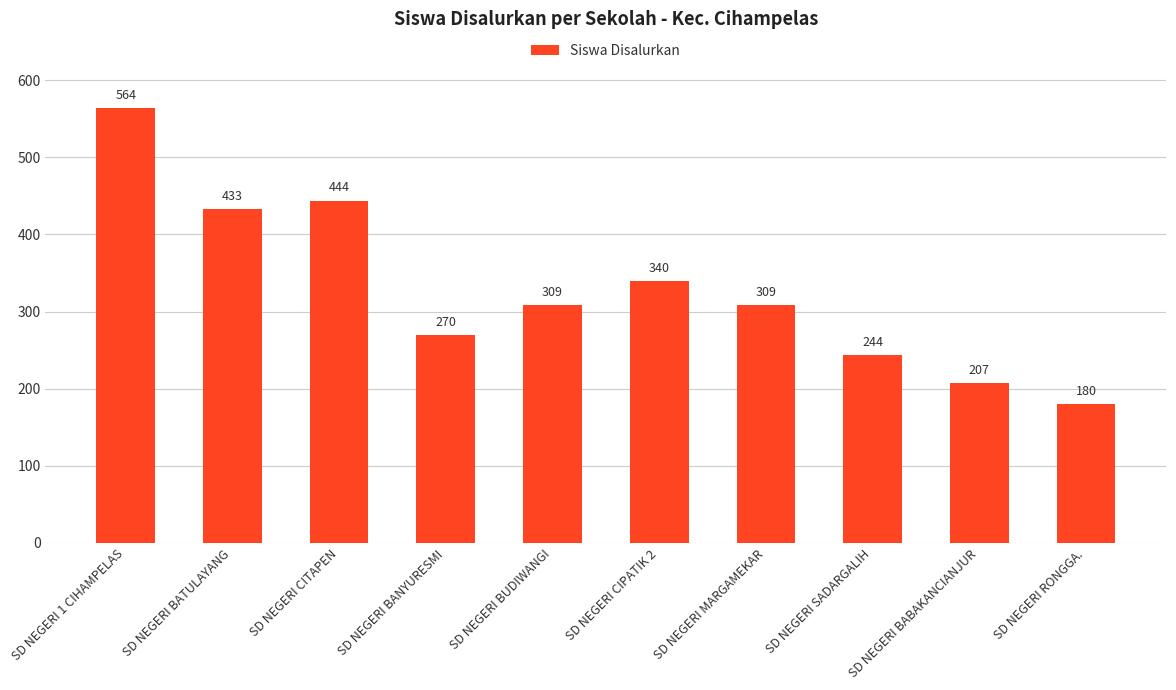

What is the difference between the maximum and minimum values?

384